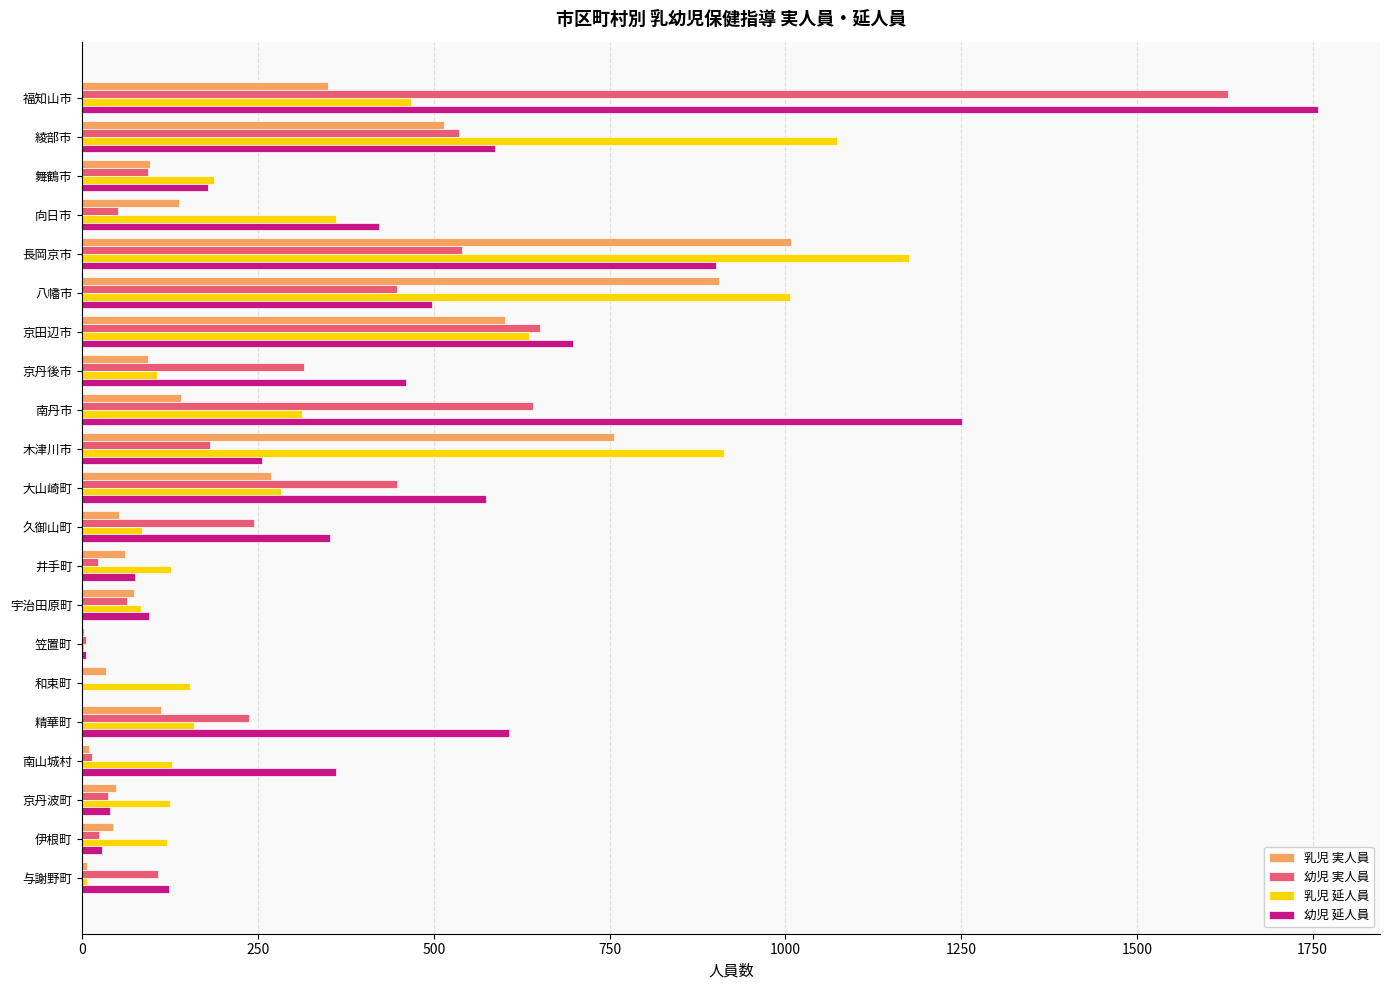

Which series changed the most between 綾部市 and 京丹後市?

乳児 延人員